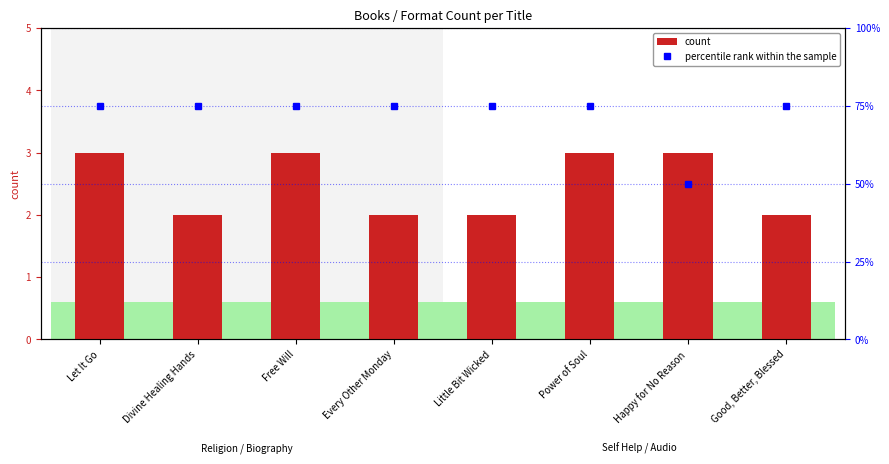

Reading left to right, list all the values displayed in this chart.

count: 3	2	3	2	2	3	3	2
percentile rank within the sample: 75	75	75	75	75	75	50	75